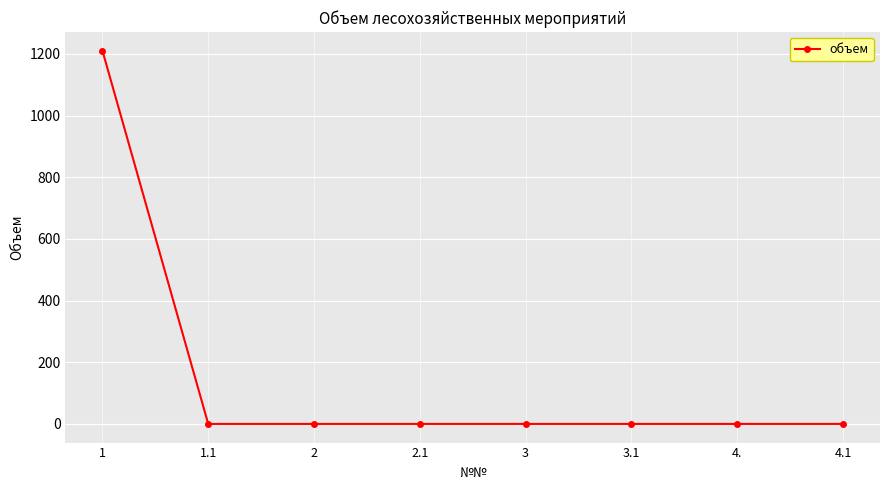

Is it true that the value at 4. is 0.0?

True